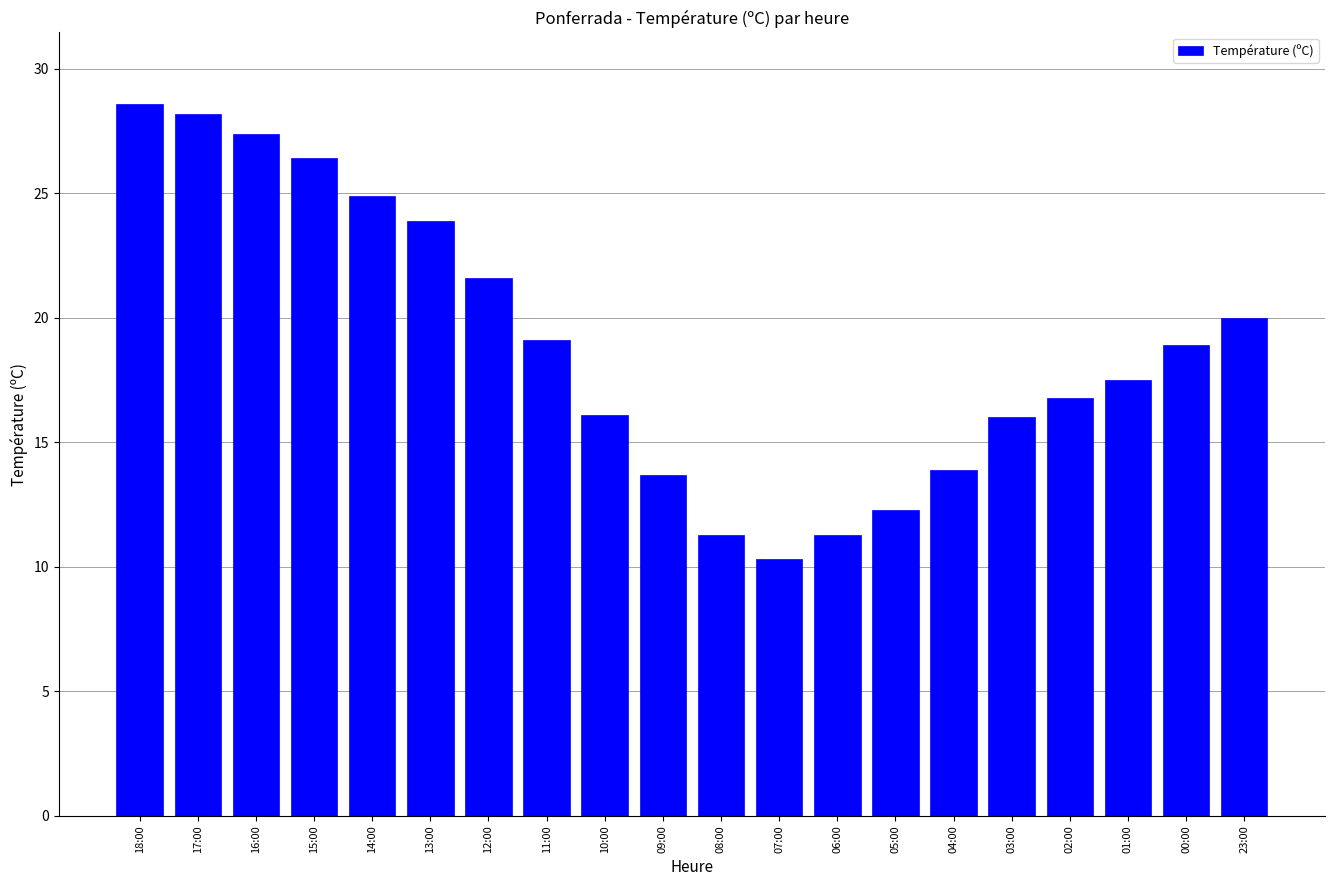

True or false: the data shows 6.2 at 01:00.

False